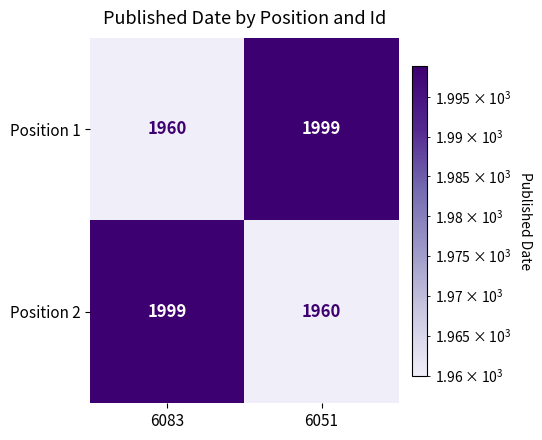

How many series are shown in this chart?

2